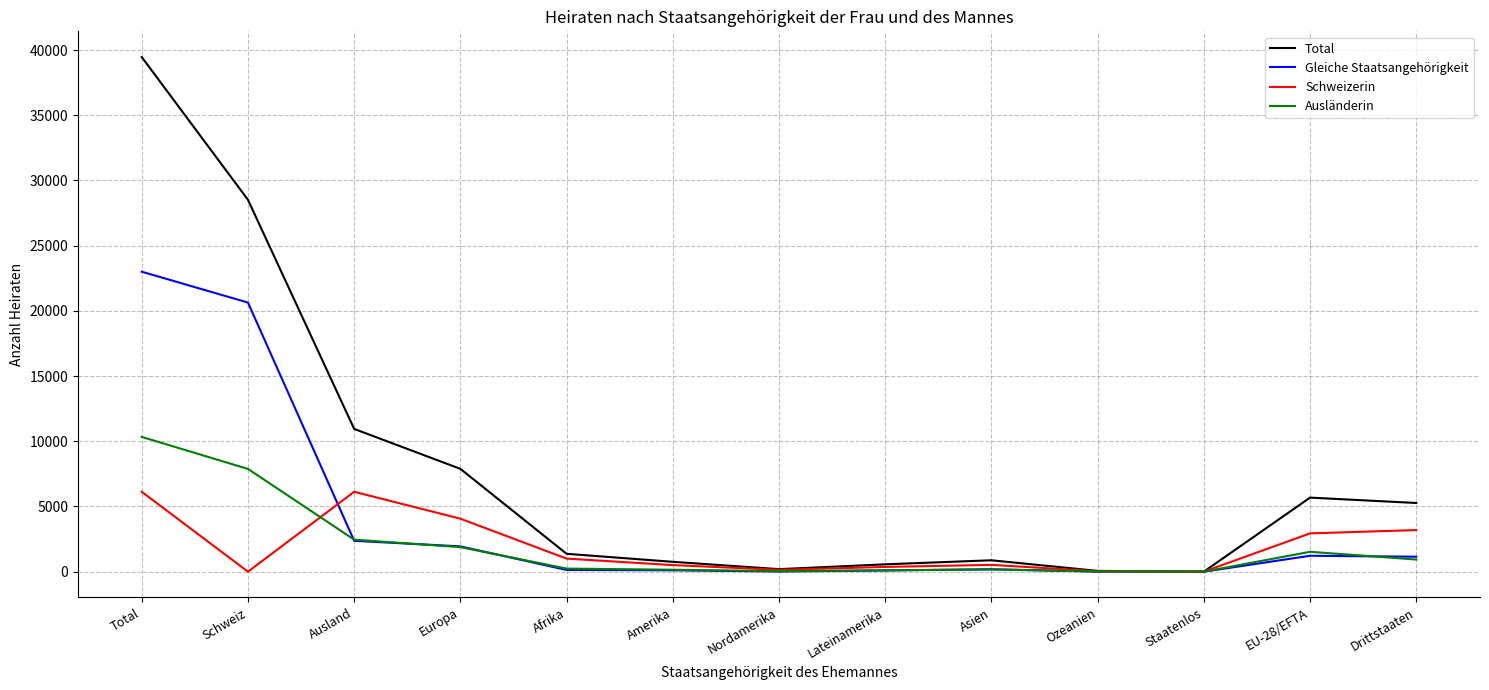

How many values in the Gleiche Staatsangehörigkeit series are below 186?

6